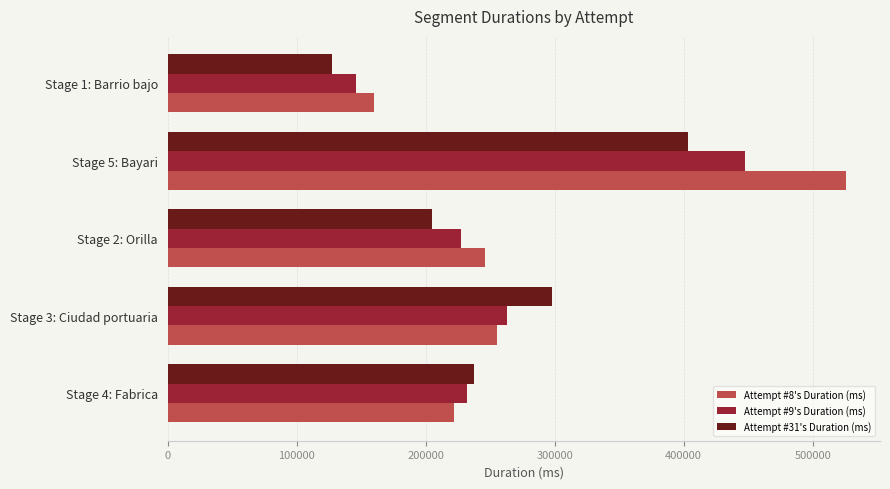

The value of Attempt #31's Duration (ms) at Stage 2: Orilla is 205103. True or false?

True